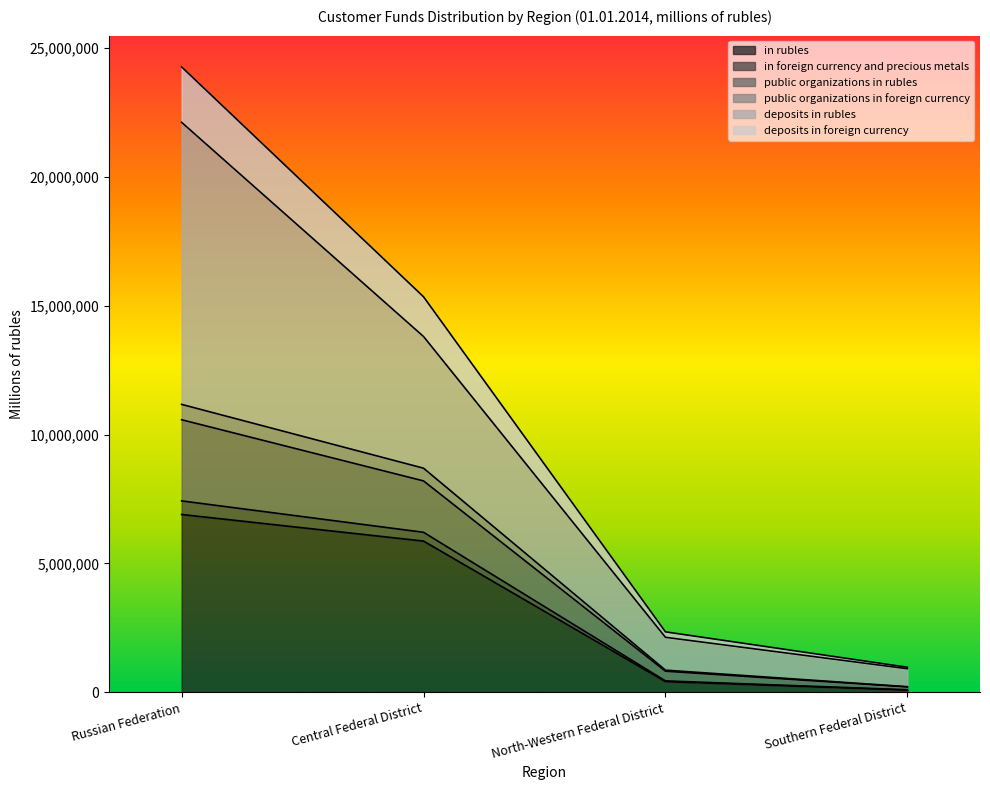

What is the difference between the highest and lowest values at Central Federal District?

9482982